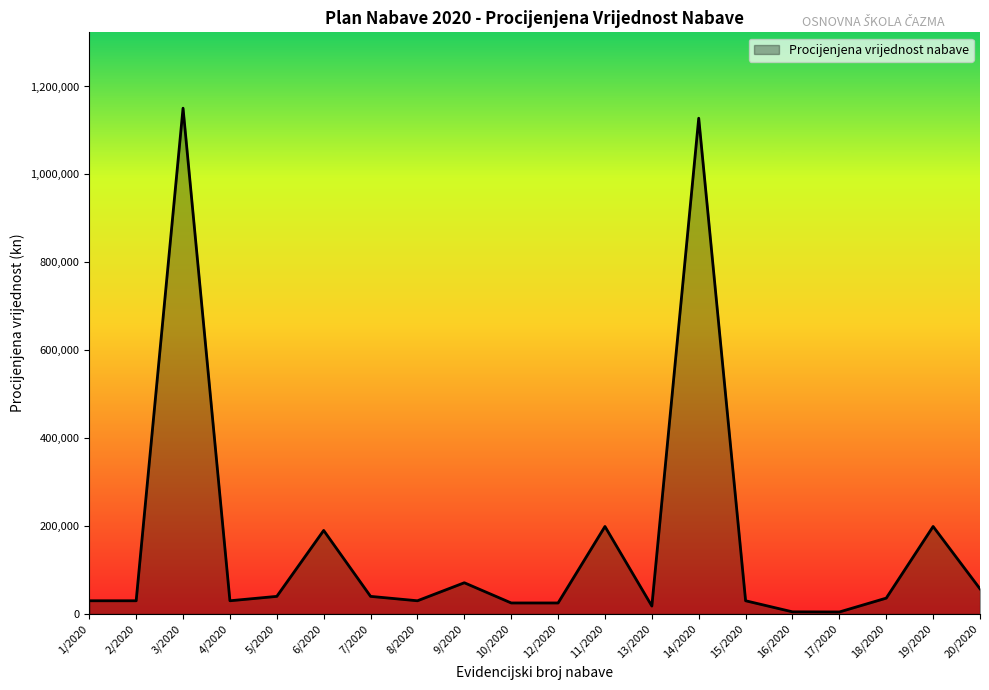

What is the difference between the maximum and minimum values?

1146105.9